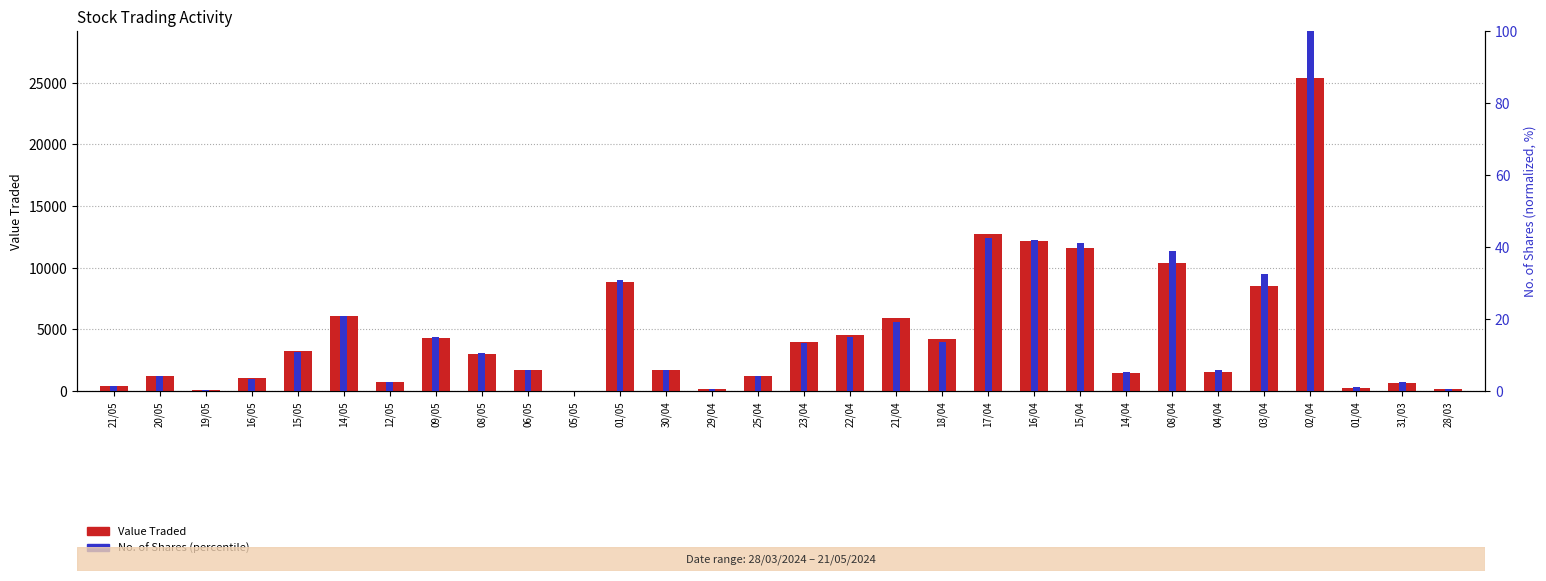

Between 08/05 and 14/04, which series saw the biggest shift?

Value Traded